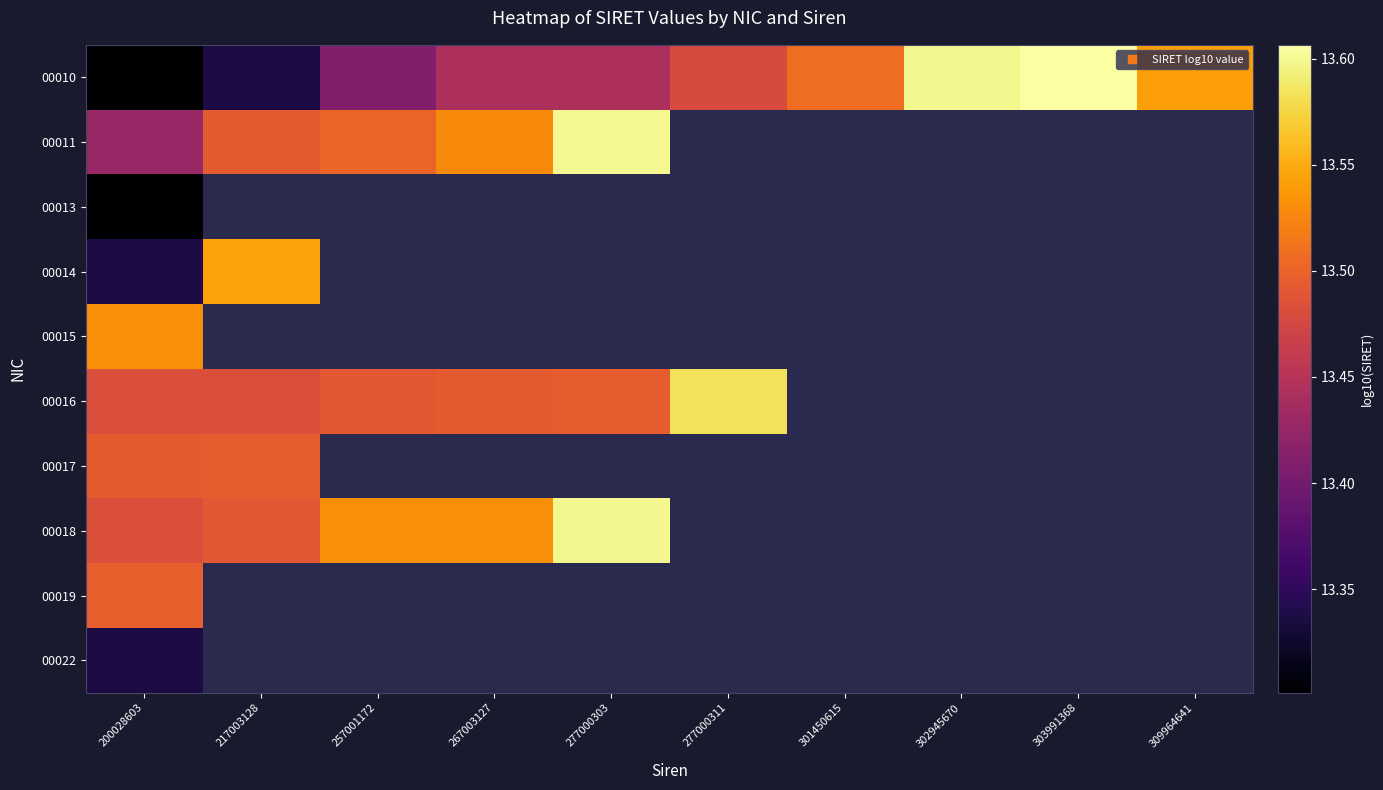

Rank the series by their maximum value, from highest to lowest.

00010, 00011, 00018, 00016, 00014, 00015, 00019, 00017, 00022, 00013